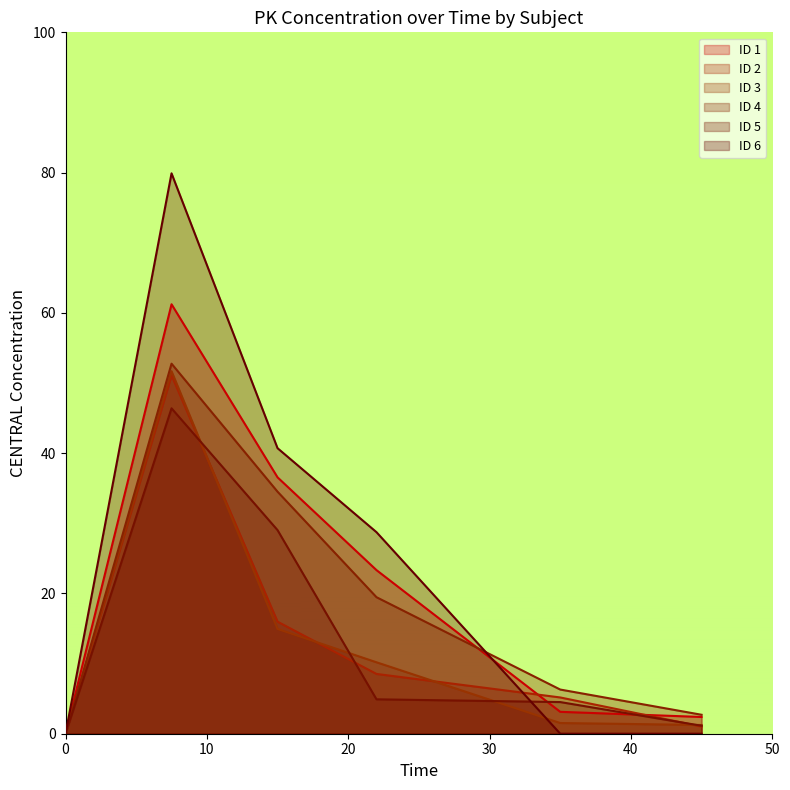

What is the sum of all ID 6 values?

149.3